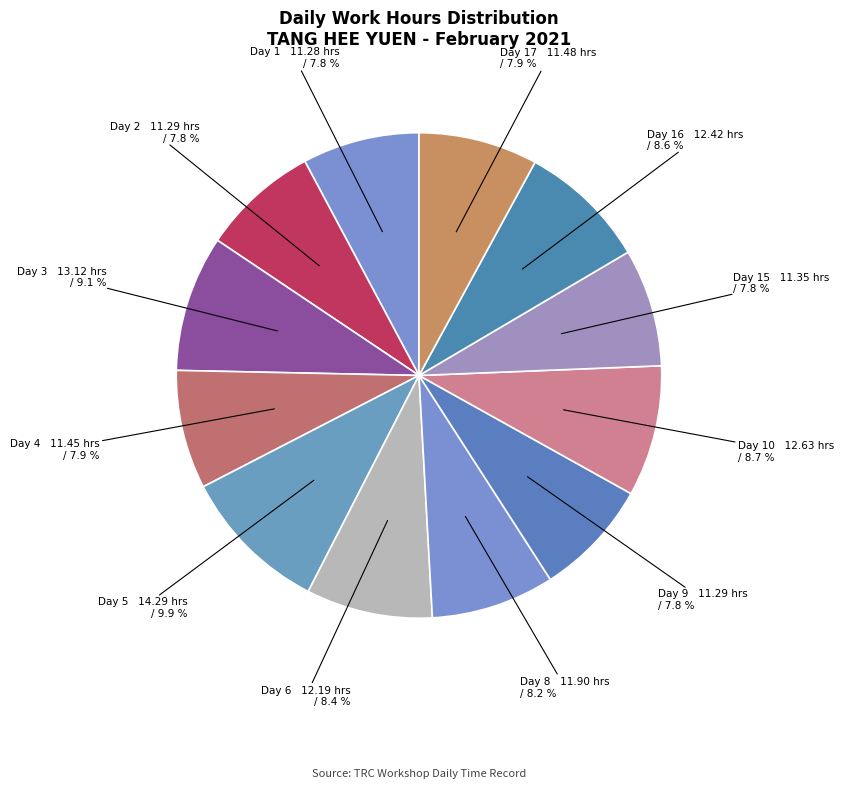

What is the ratio of the value at Day 3 to the value at Day 15?

1.2